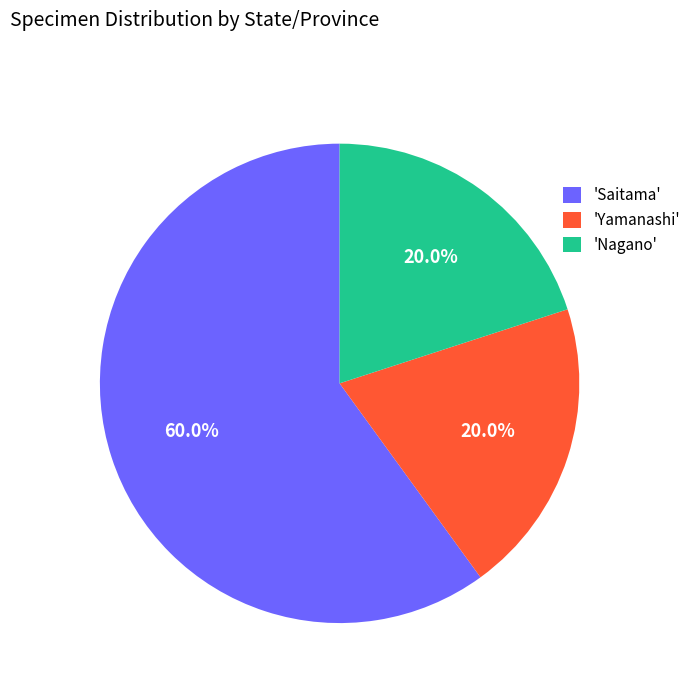

Is there a majority slice in this chart?

Yes